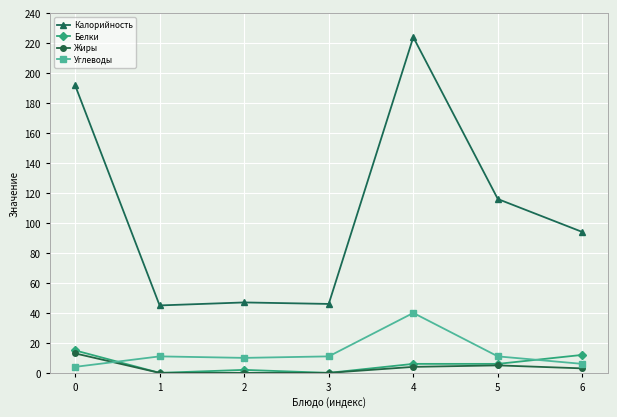

Is it true that Углеводы equals 4 at 0?

True